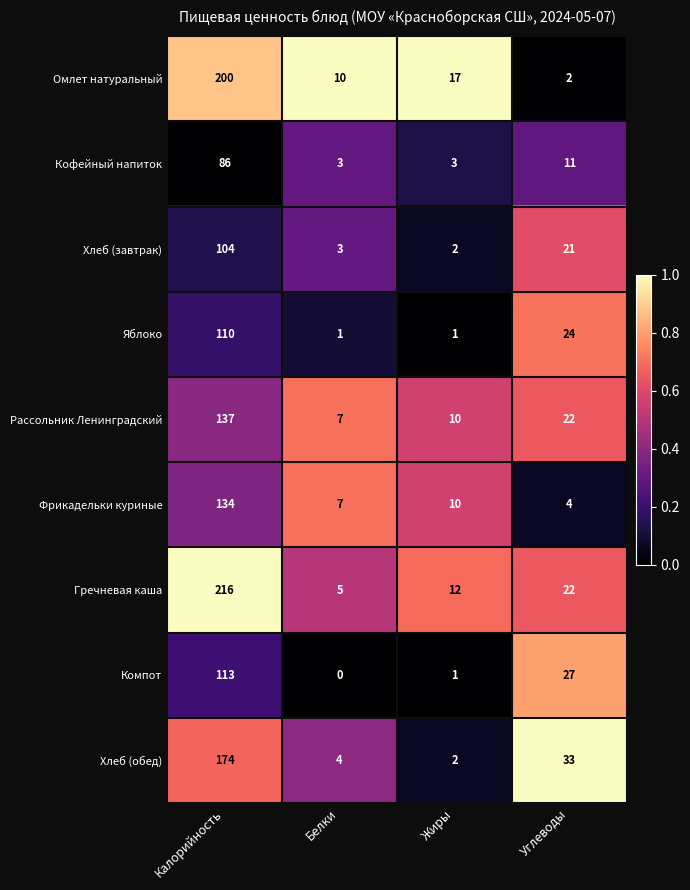

What is the difference between the maximum and minimum values in the Хлеб (завтрак) series?

102